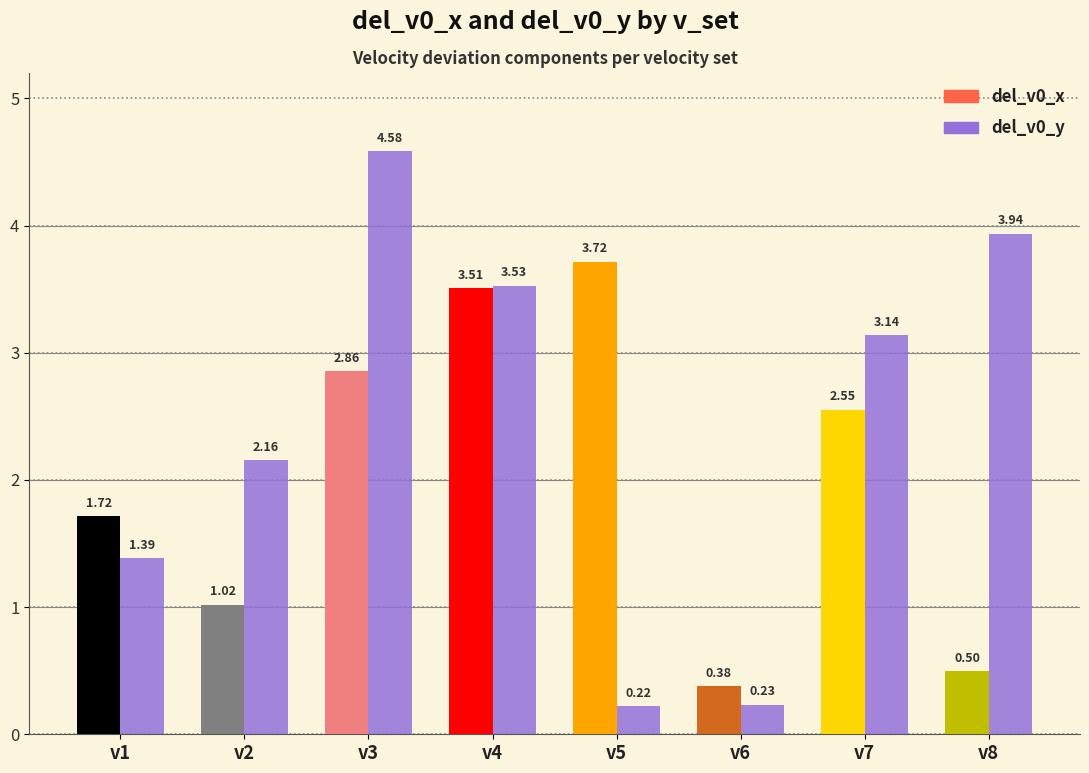

How many series are shown in this chart?

2